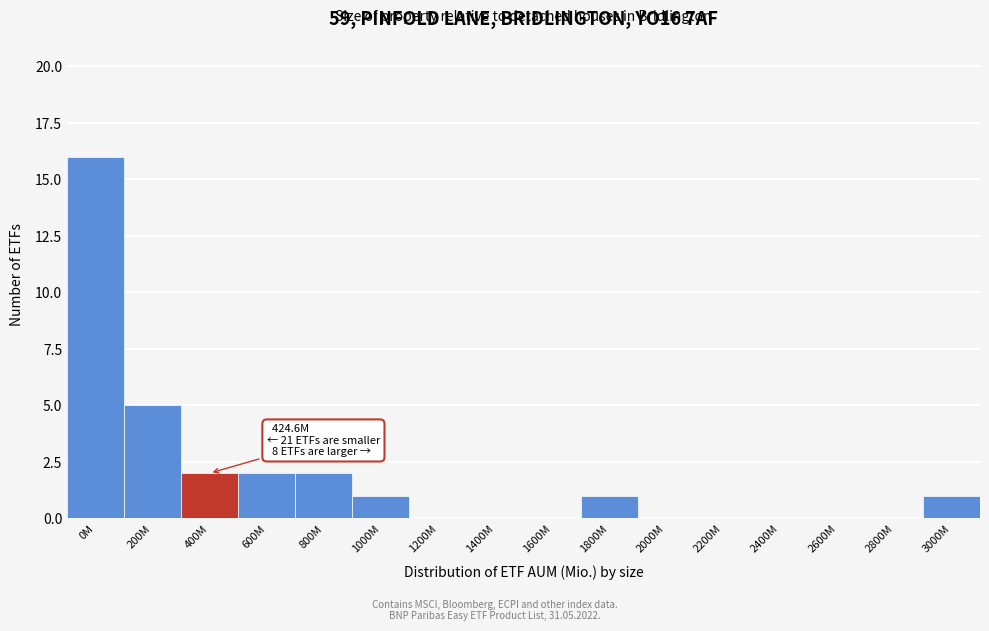

Reading left to right, list all the values displayed in this chart.

0M=16	200M=5	400M=2	600M=2	800M=2	1000M=1	1200M=0	1400M=0	1600M=0	1800M=1	2000M=0	2200M=0	2400M=0	2600M=0	2800M=0	3000M=1